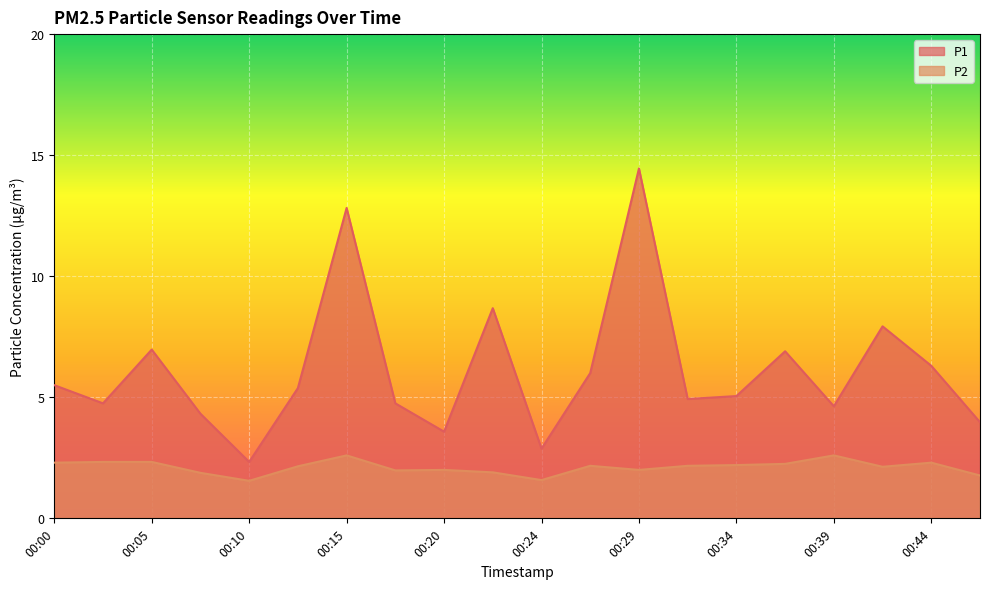

List the series in order of their overall mean, highest first.

P1, P2